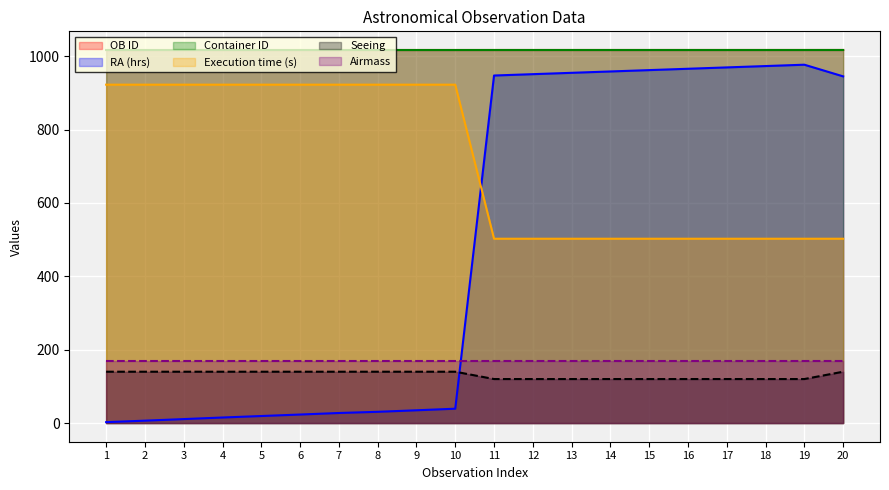

Is it true that OB ID equals 1543.5 at 5?

False